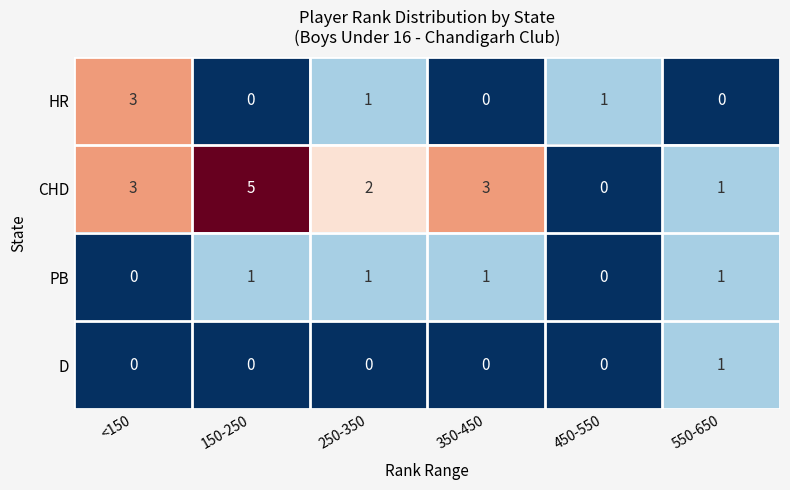

Which category has the highest value across all series?

150-250